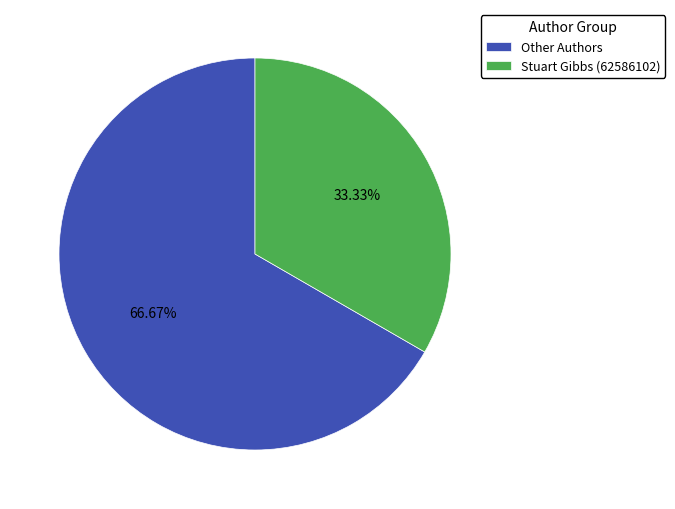

Is the sum of Other Authors and Stuart Gibbs (62586102) greater than half?

Yes